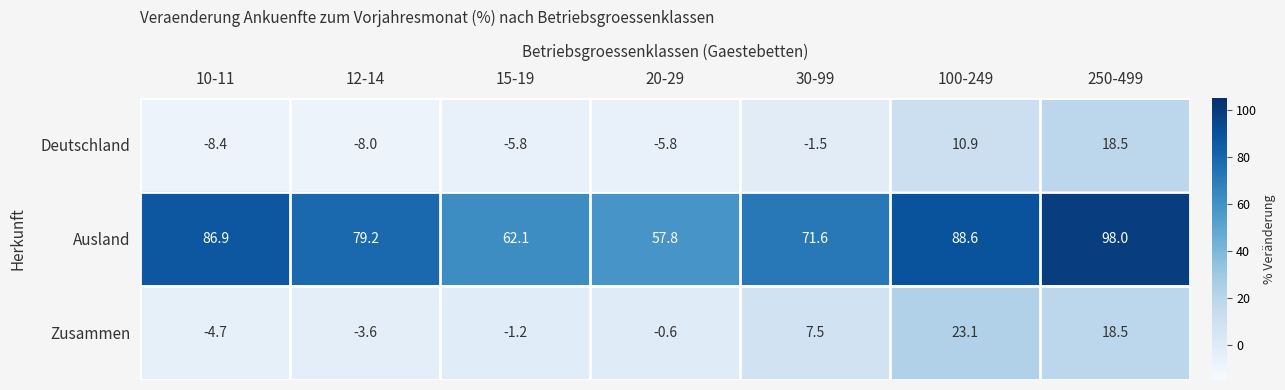

What is the sum of the Deutschland values at 15-19 and 12-14?

-13.8